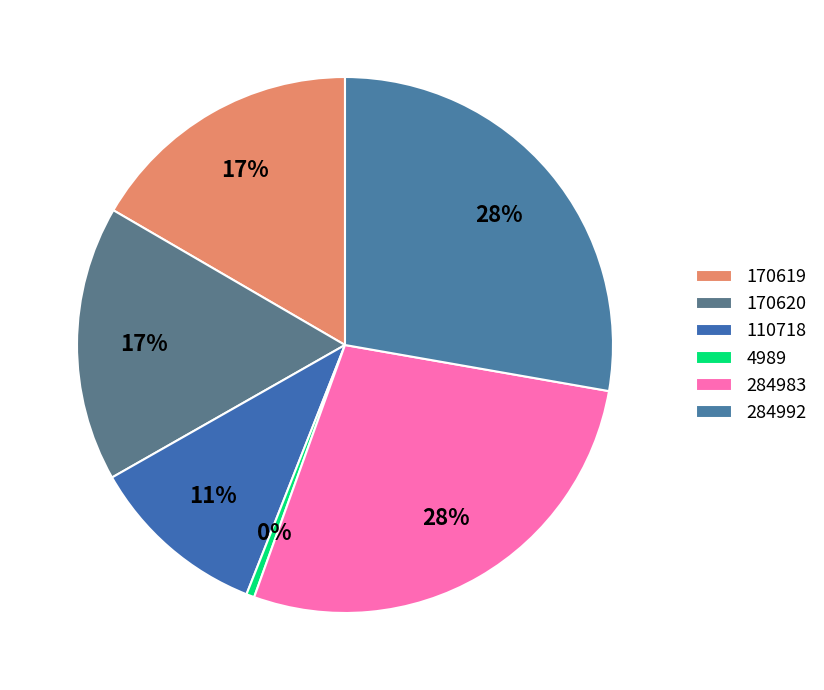

Does 284983 represent more than half of the total?

No